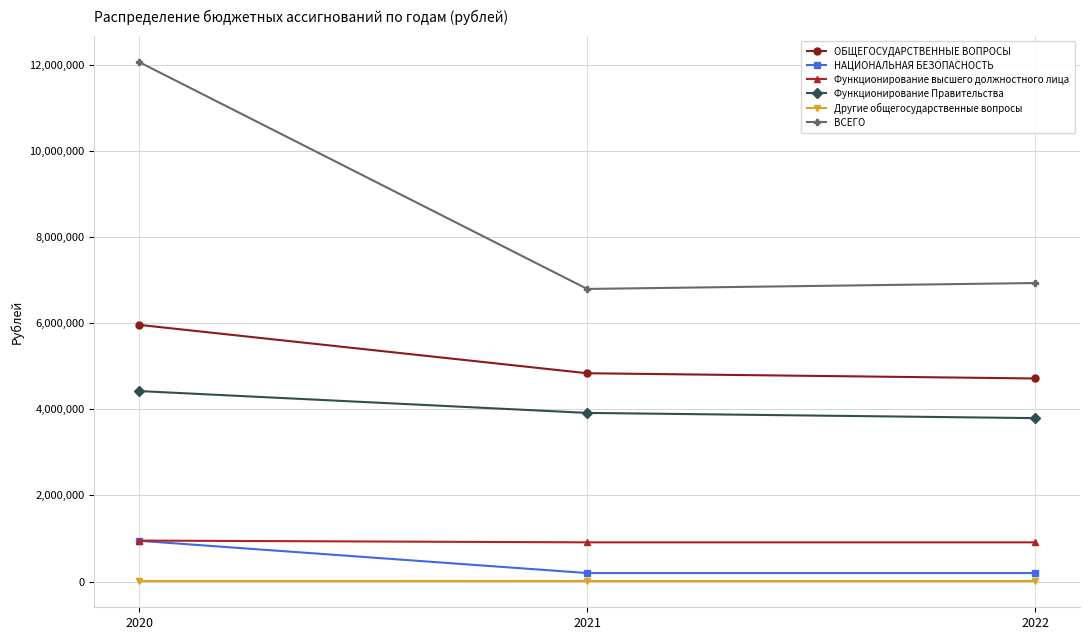

What is the average value of the Другие общегосударственные вопросы series?

8000.0